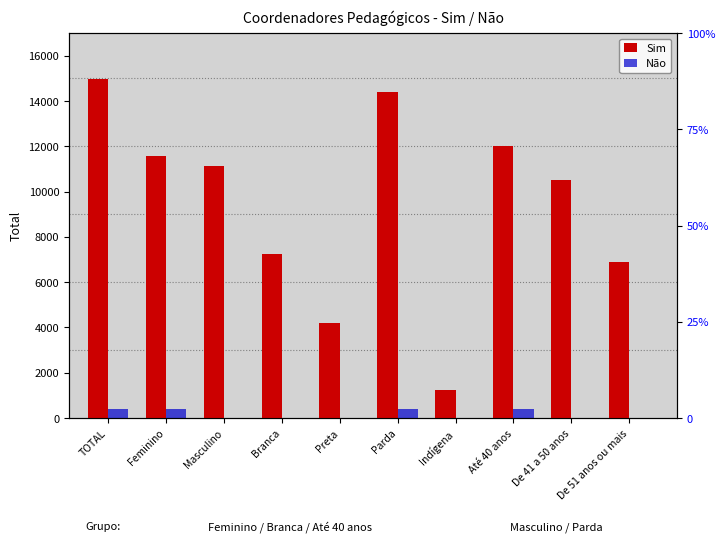

What is the total value across all series at TOTAL?

15388